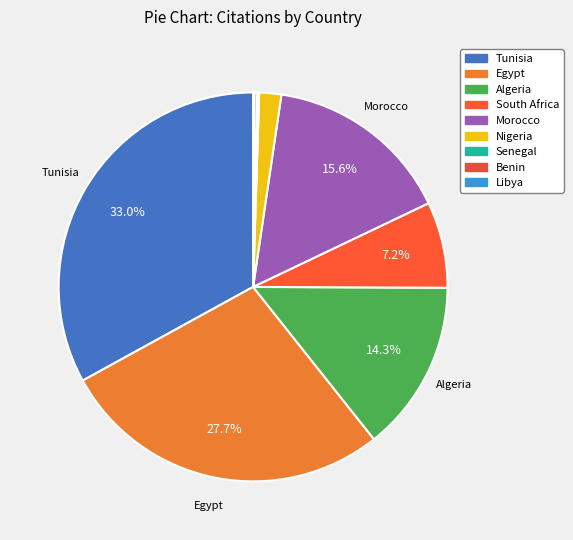

To the nearest percent, what is the difference between the largest and smallest slice percentages?

33%